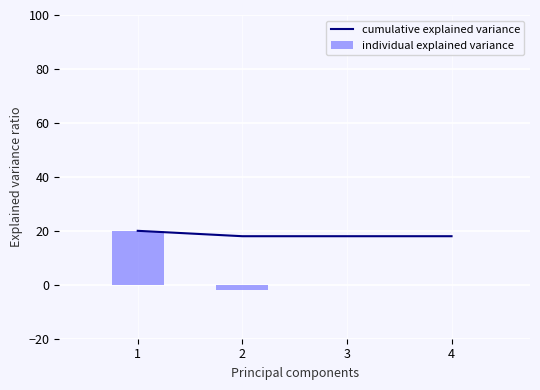

Reading left to right, list all the values displayed in this chart.

cumulative explained variance: 1=20	2=18	3=18	4=18
individual explained variance: 1=20	2=-2	3=0	4=0